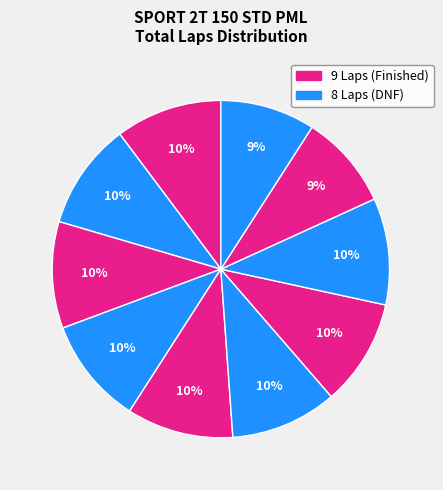

How many slices are in this pie chart?

10